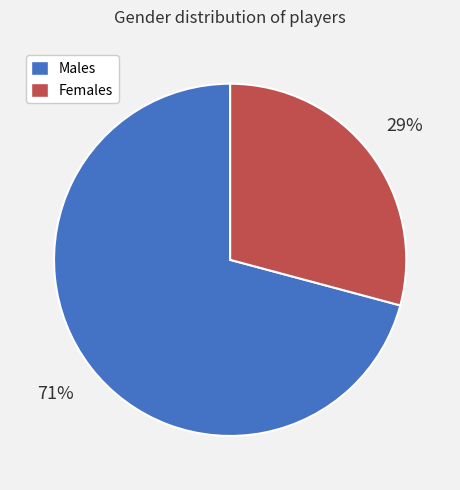

True or false: Females accounts for 29% of the total.

True